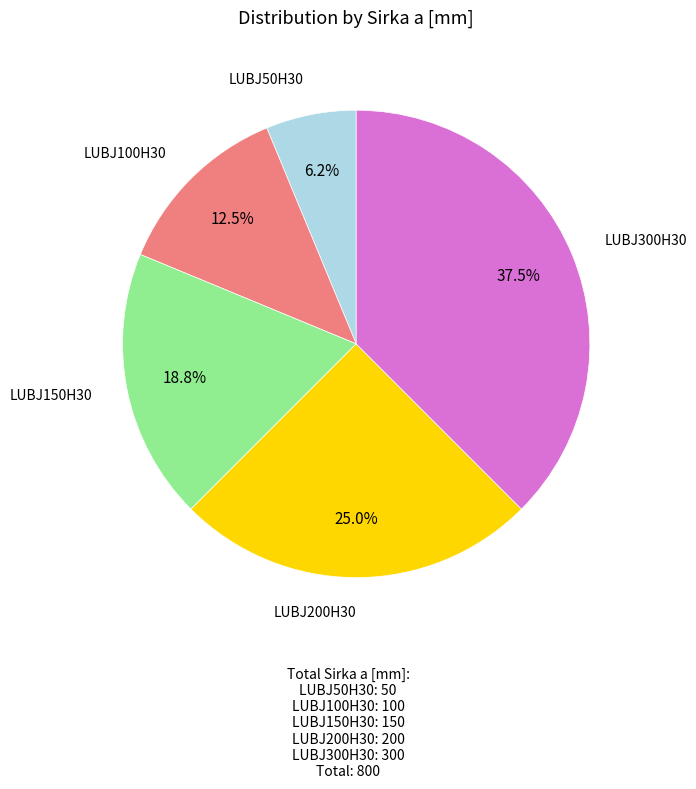

Does any single category account for the majority?

No